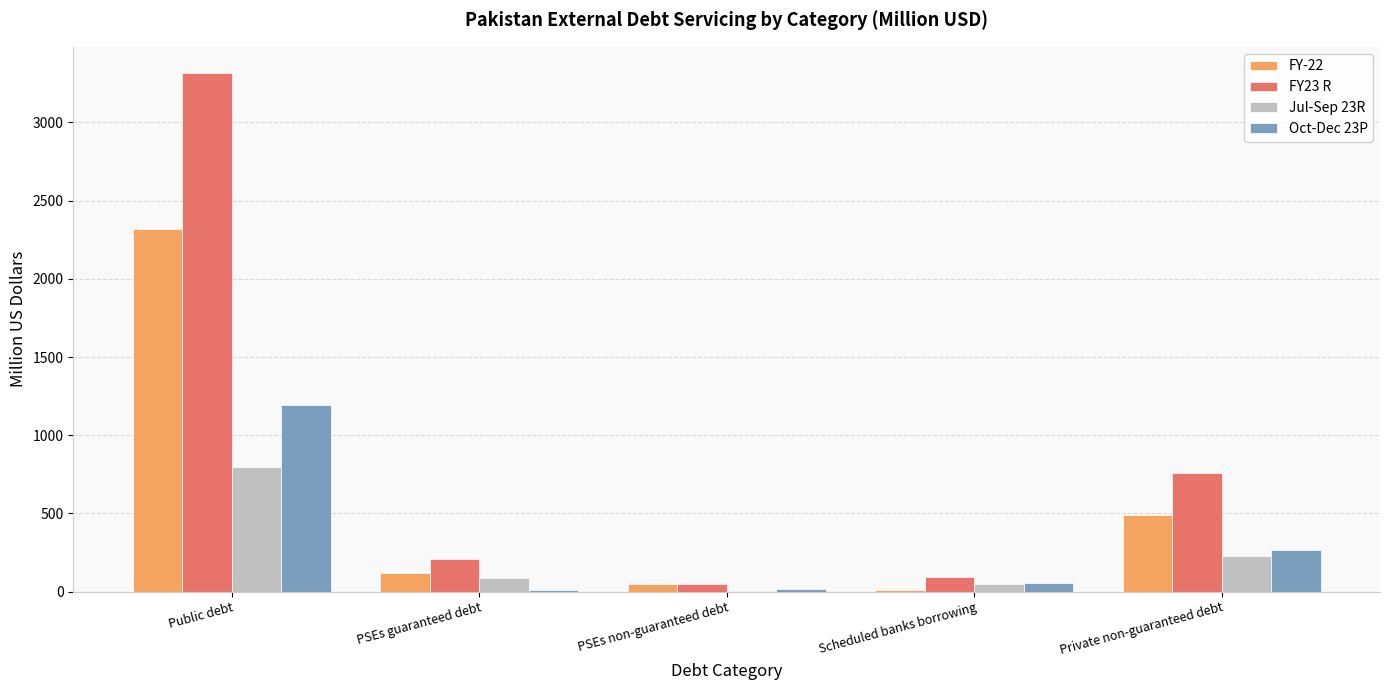

At which category is the sum across all series the highest?

Public debt